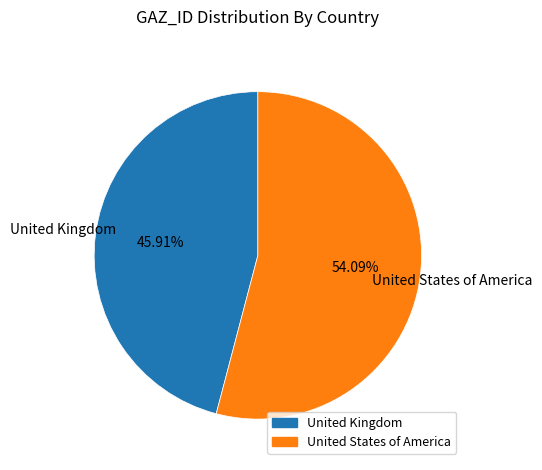

Which slice represents more than half of the pie?

United States of America